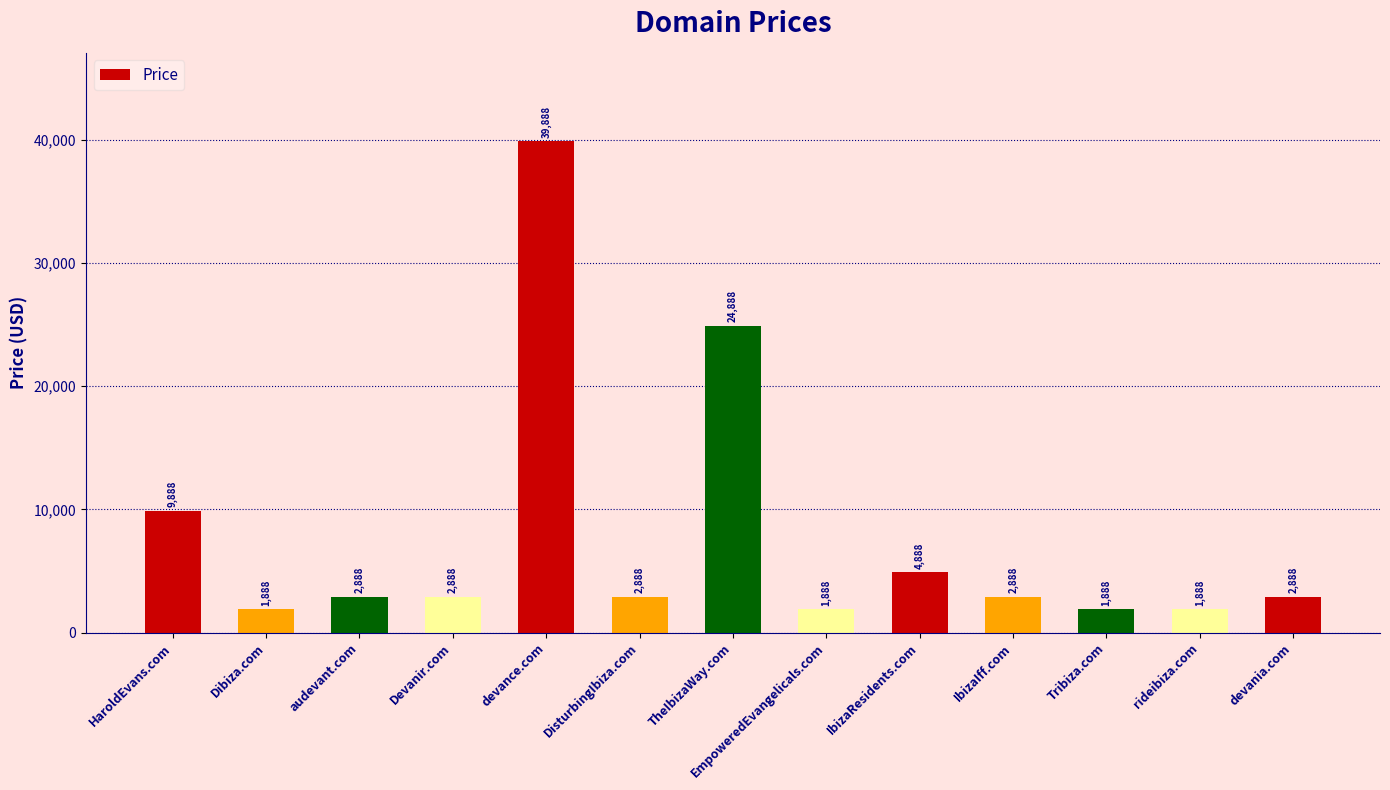

Between IbizaIff.com and Dibiza.com, which is larger?

IbizaIff.com